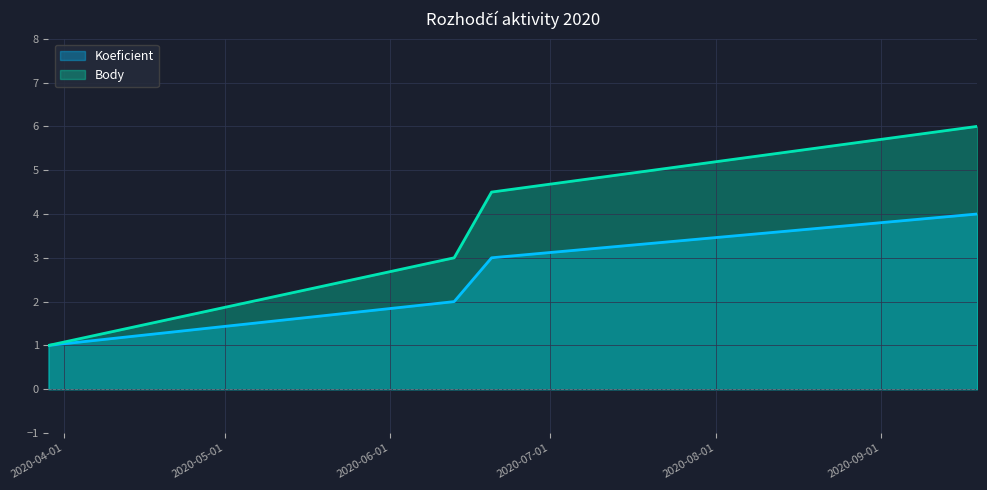

What is the average value of the Body series?

3.6